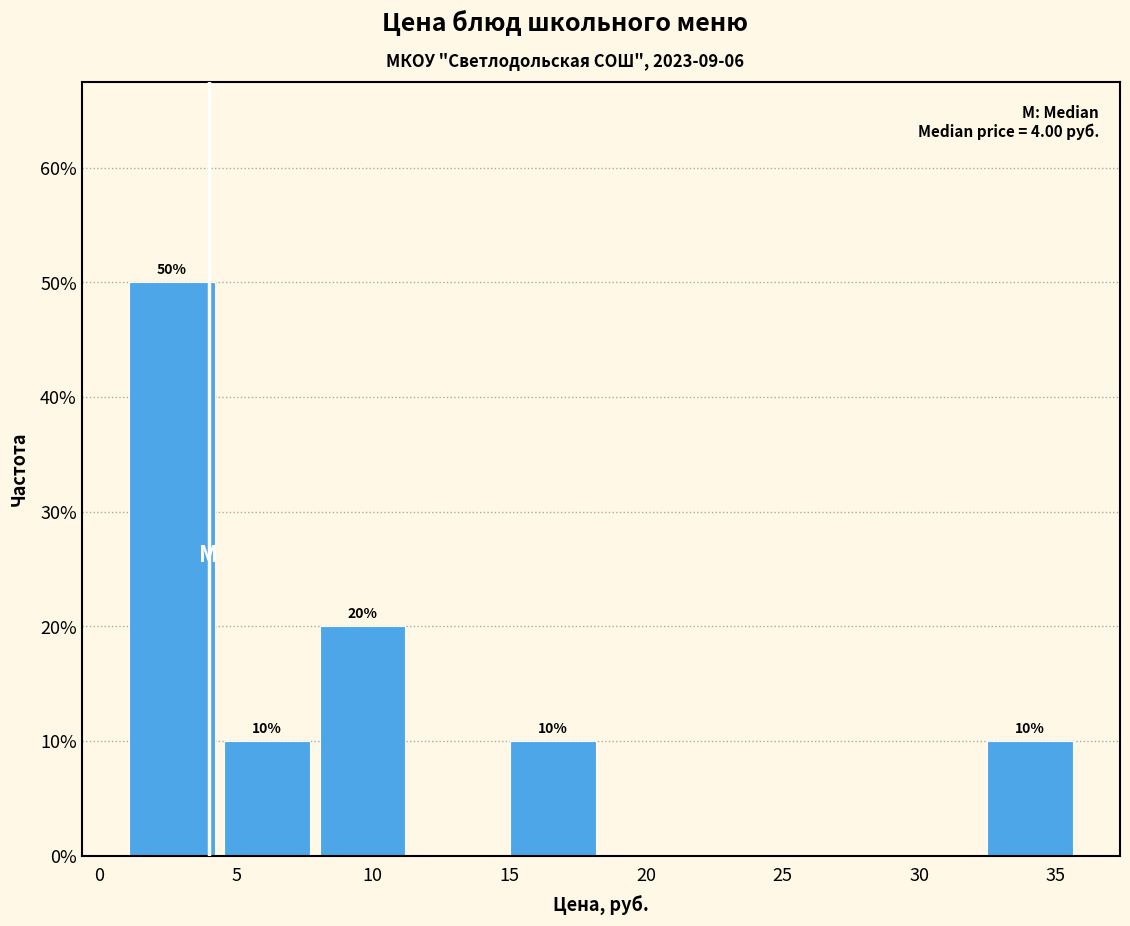

Which range on the x-axis has the tallest bar?

1.0 to 4.5